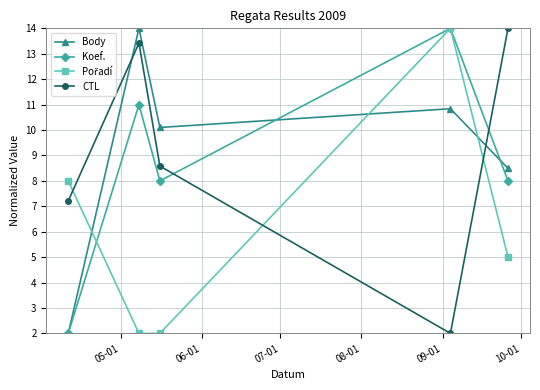

True or false: Koef. and CTL intersect in this chart.

True